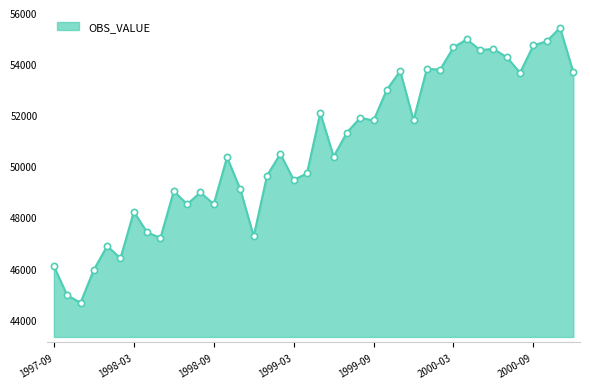

What is the difference between the maximum and minimum values?

10760